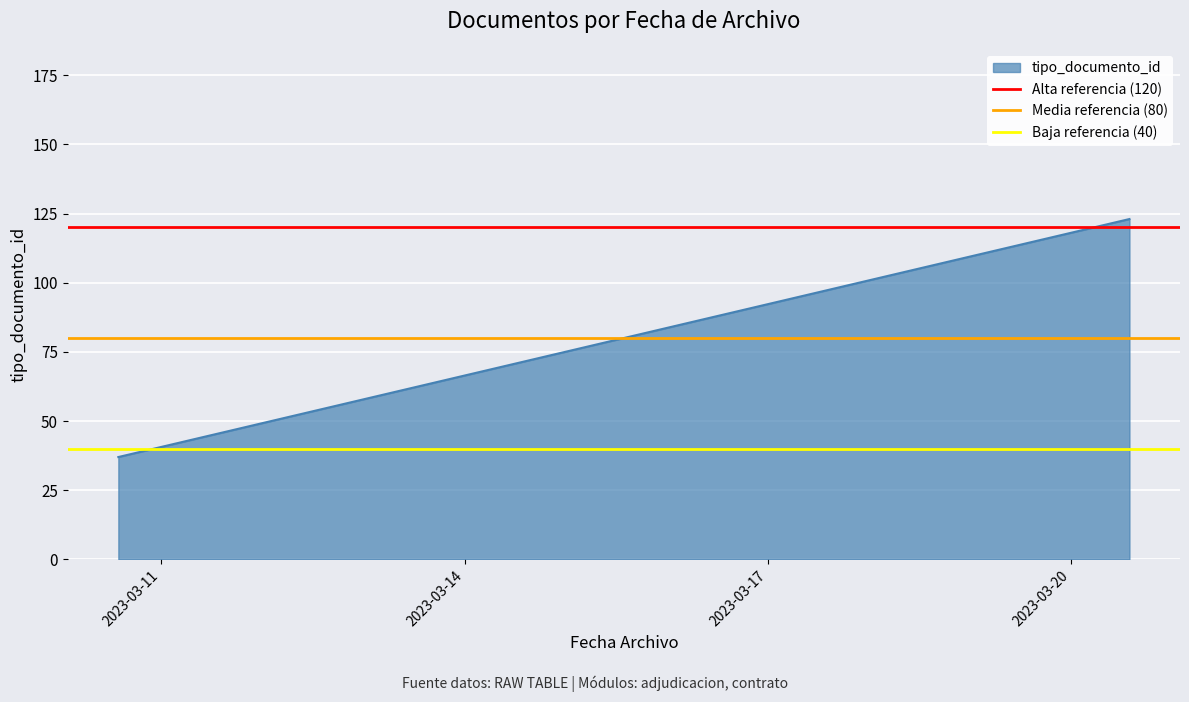

Is it true that Baja referencia (40) equals 40 at 2023-03-11?

True